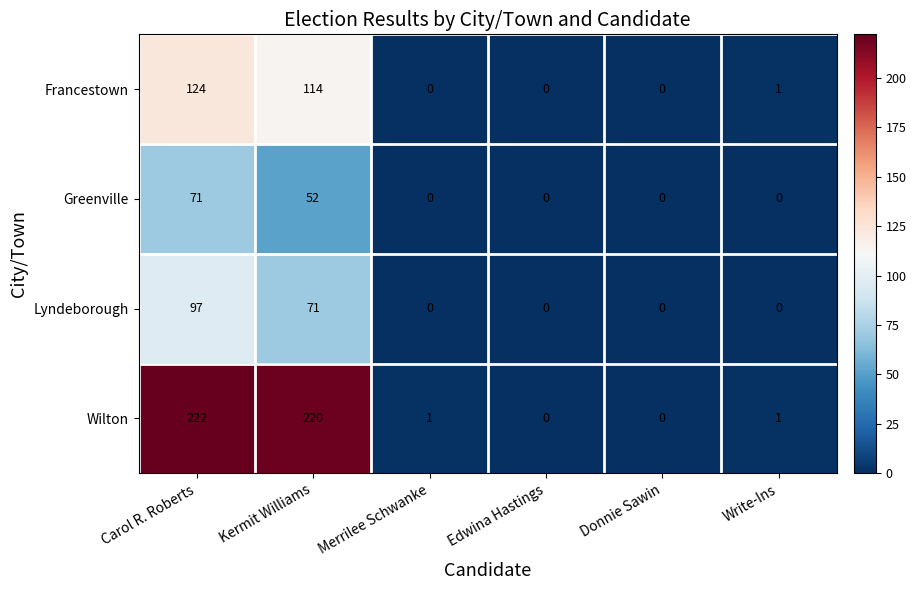

At Kermit Williams, list the series in order from largest to smallest.

Wilton, Francestown, Lyndeborough, Greenville